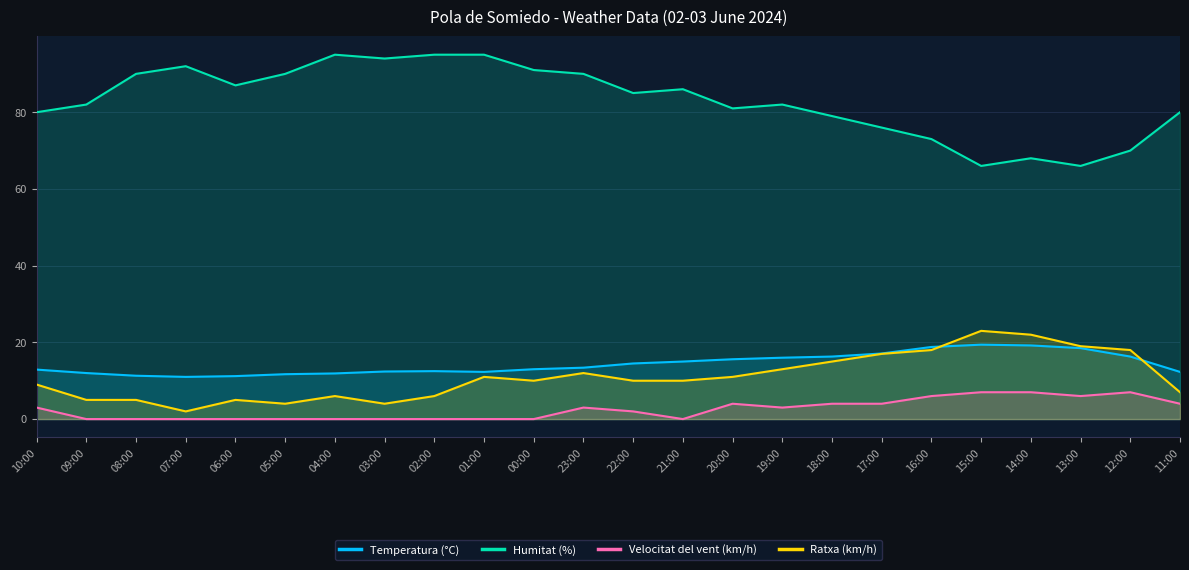

How many interior local peaks does the Ratxa (km/h) series have?

5